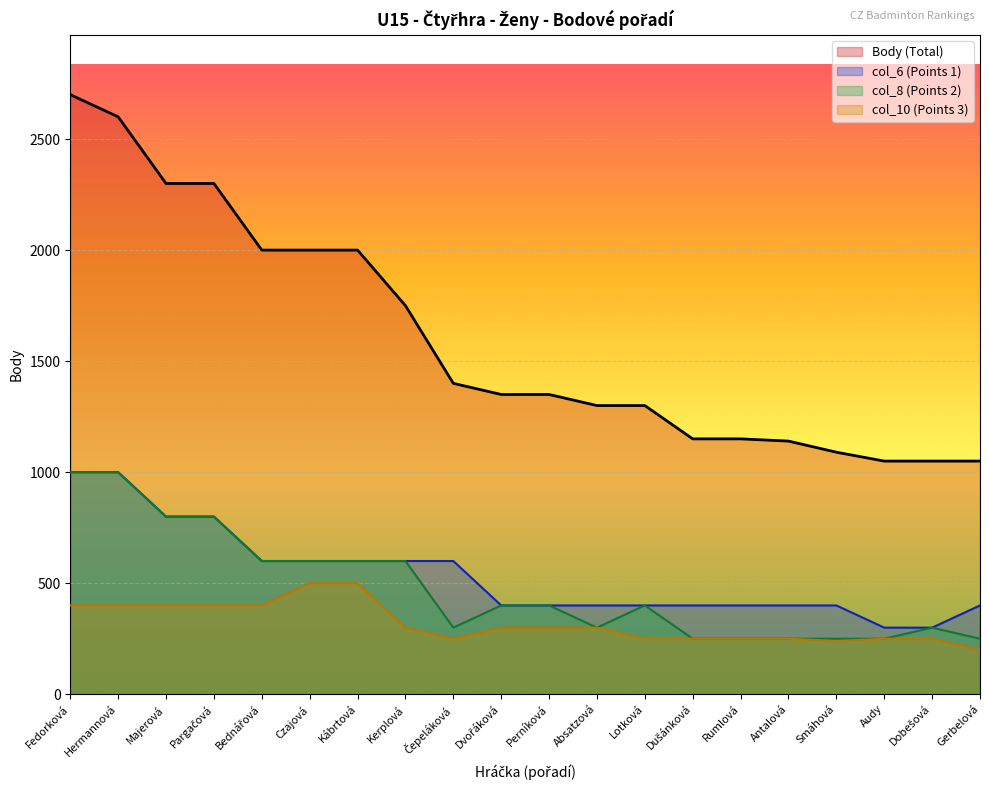

What is the minimum value for col_6?

300